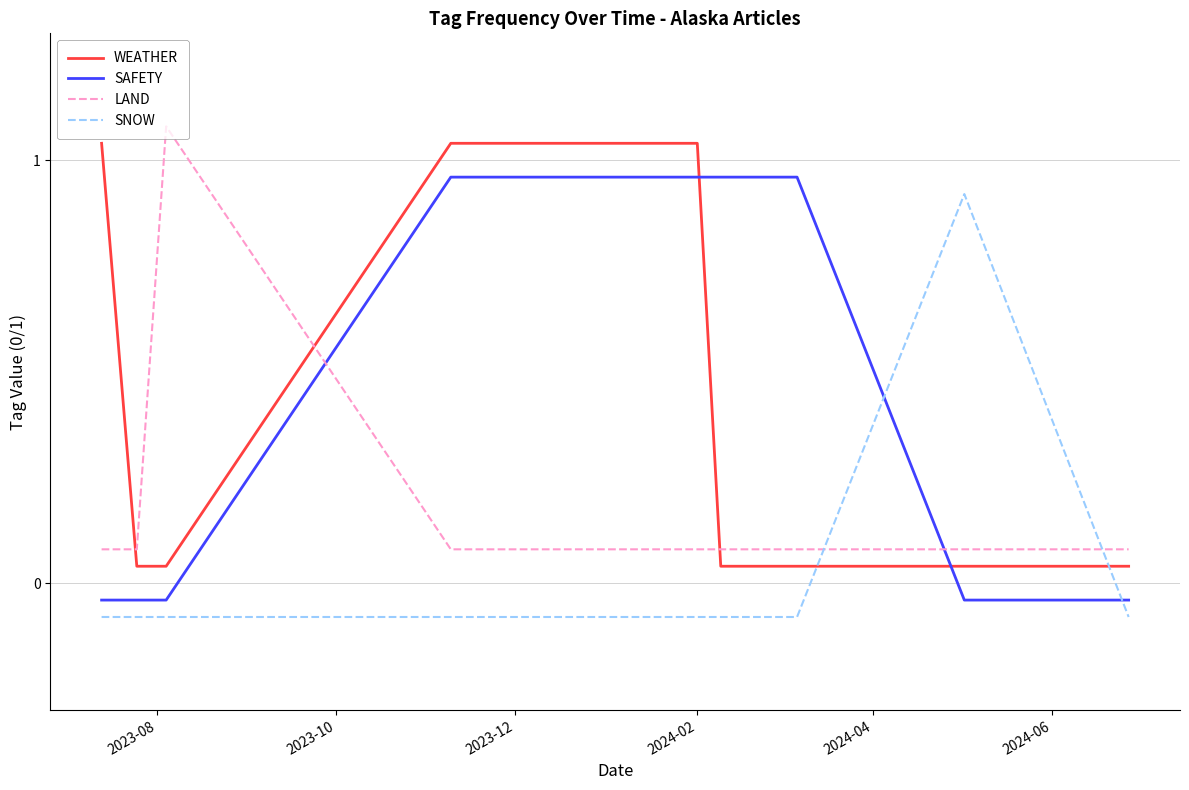

List the series in order of their peak value, highest first.

LAND, WEATHER, SAFETY, SNOW